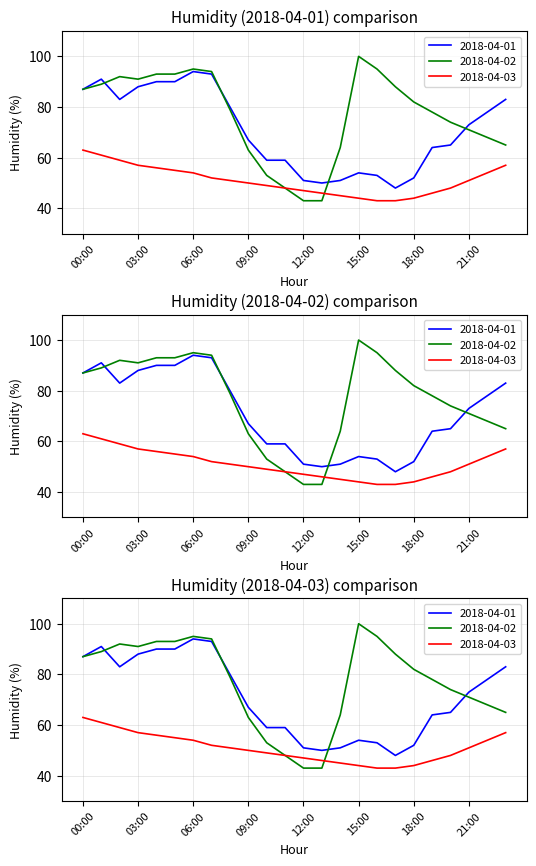

True or false: 2018-04-01 and 2018-04-03 intersect in this chart.

False